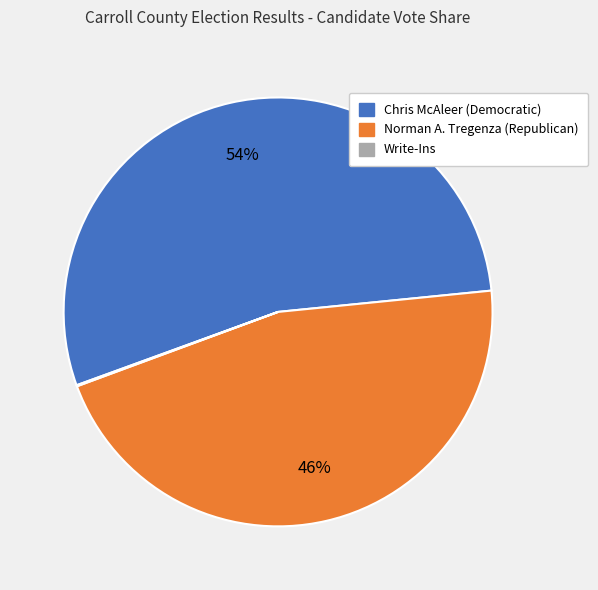

To the nearest percent, what portion does Chris McAleer (Democratic) represent?

54%